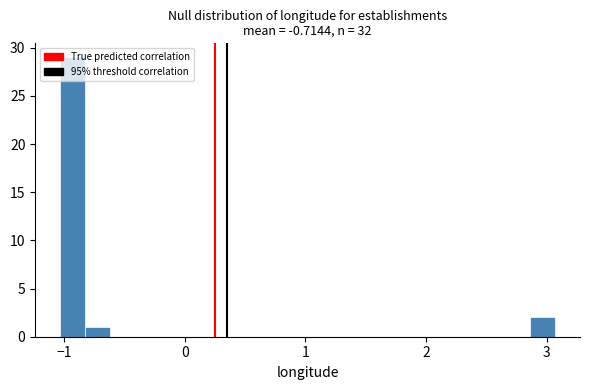

Around what value on the x-axis is the tallest bar? Give the approximate position of its centre, as read against the axis.

-0.9